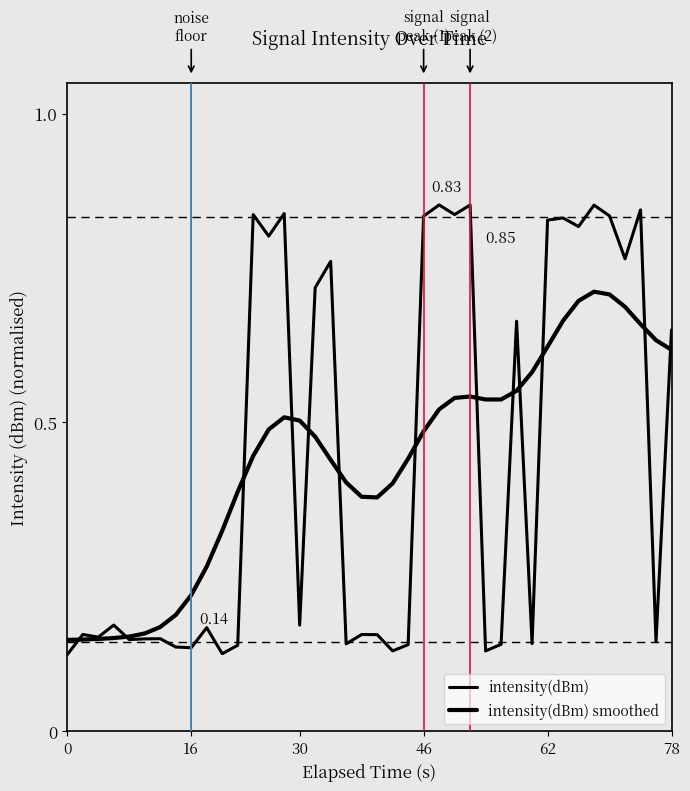

How many lines are shown in the chart?

2